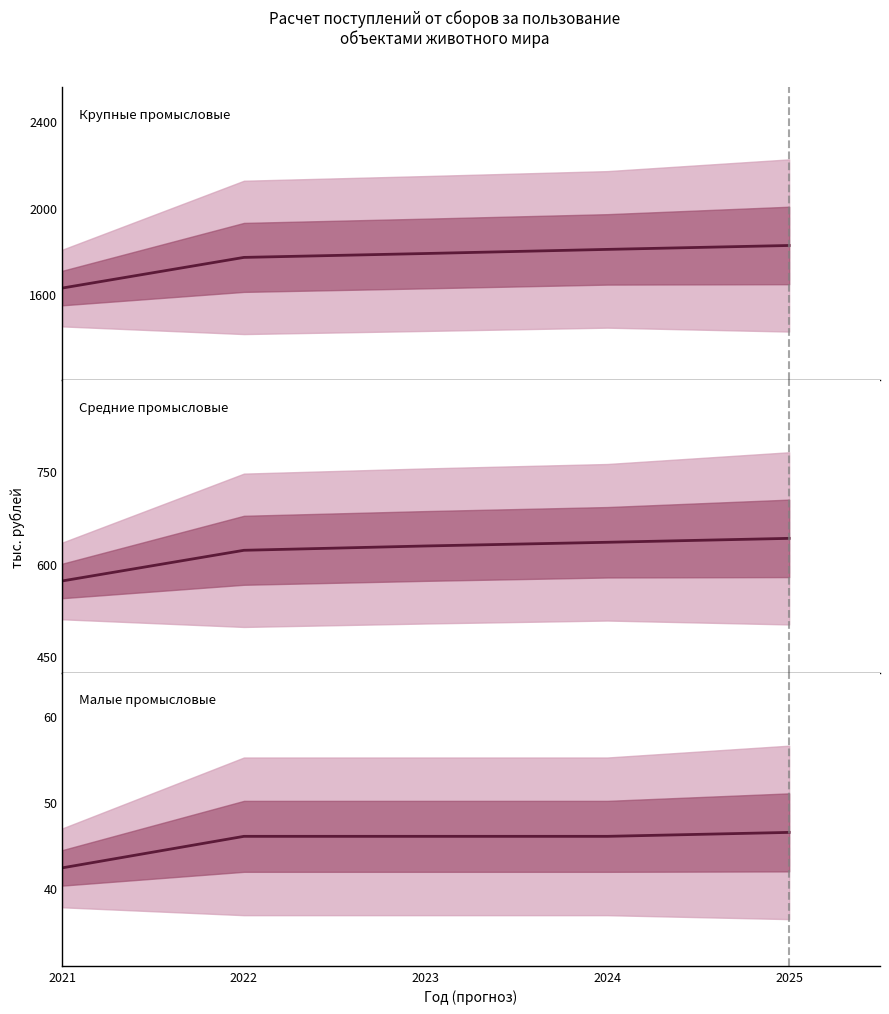

True or false: Крупные промысловые has a value of 1788.0 at 2023.

True